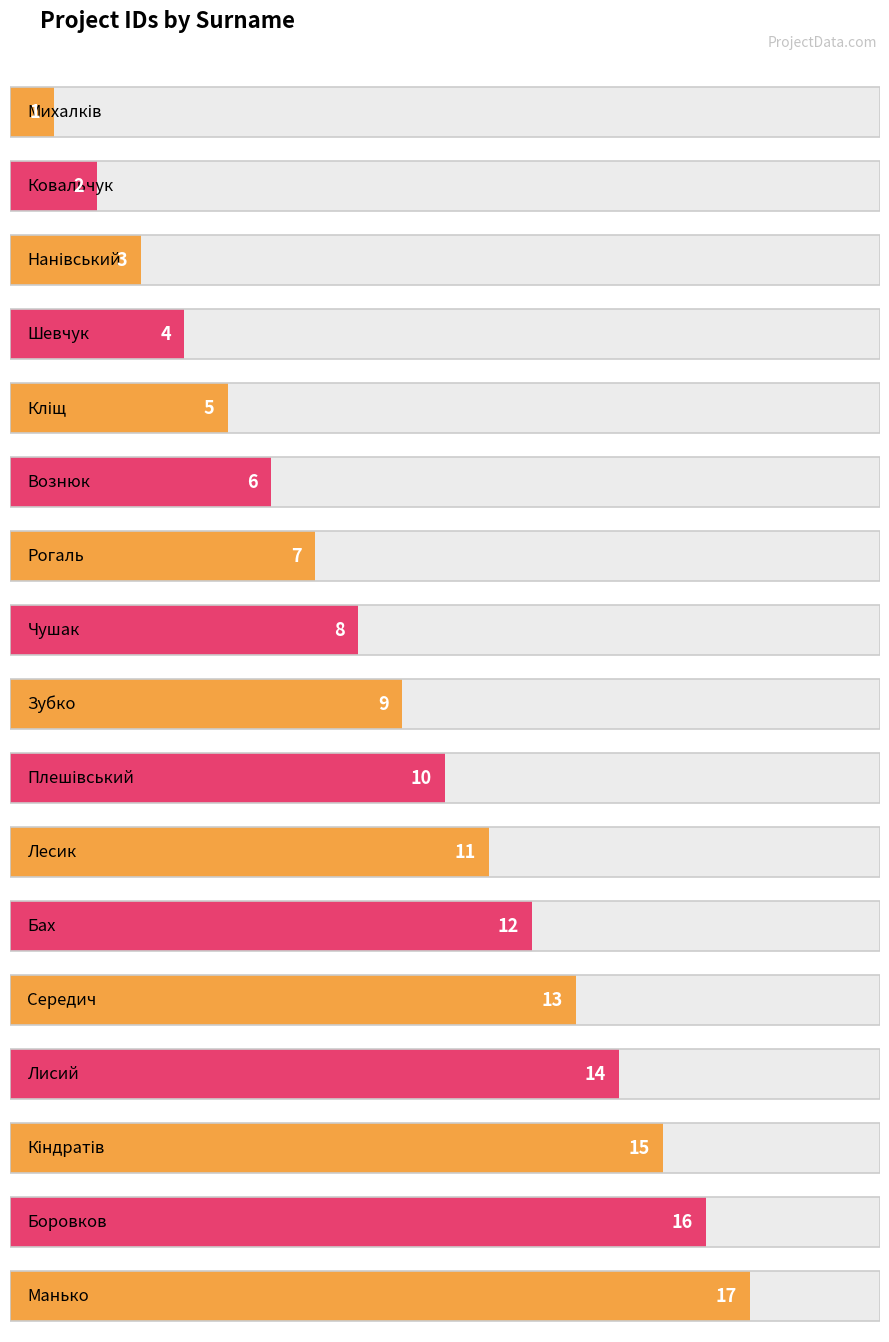

Where does the data first go above 9?

Плешівський